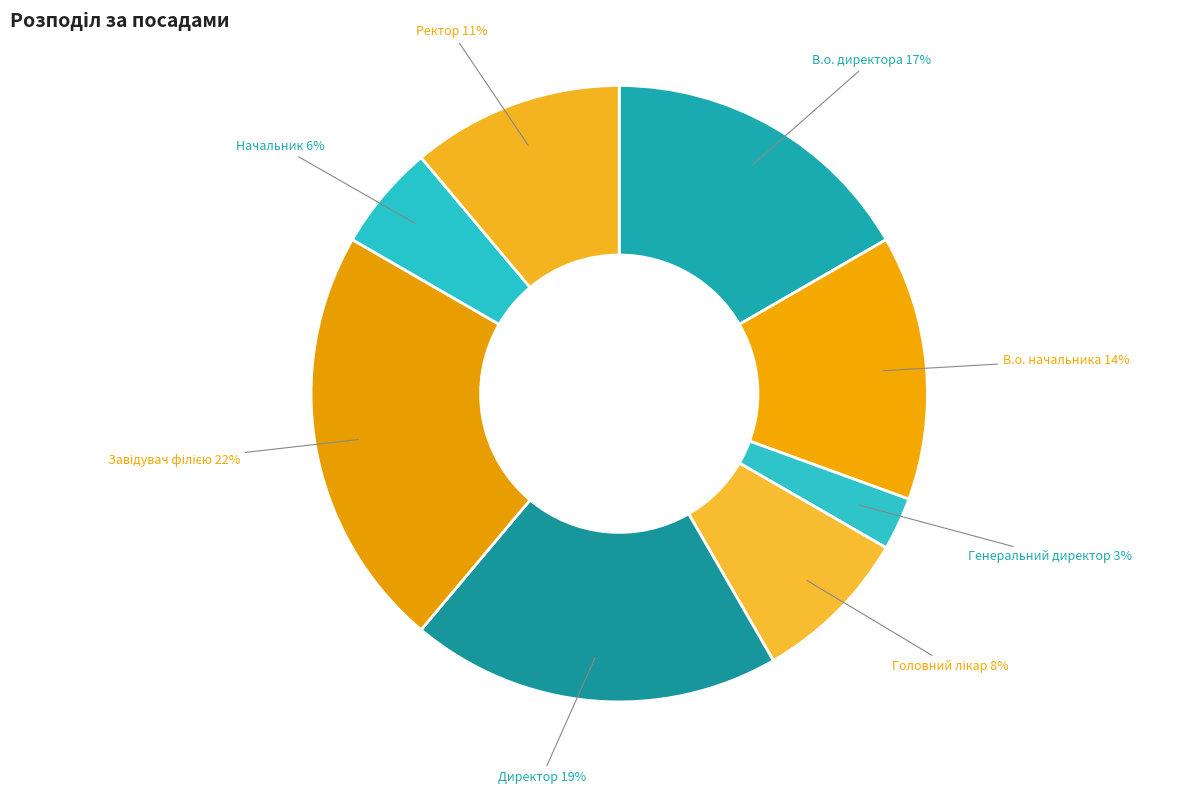

True or false: Директор accounts for 11% of the total.

False